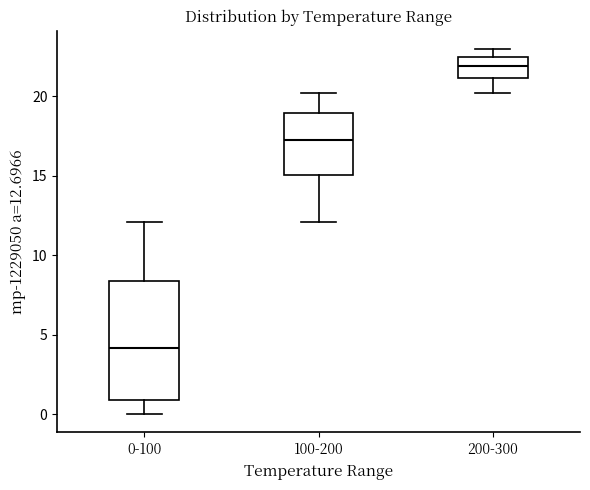

Comparing the boxes themselves (not the whiskers), which one is the tallest?

0-100